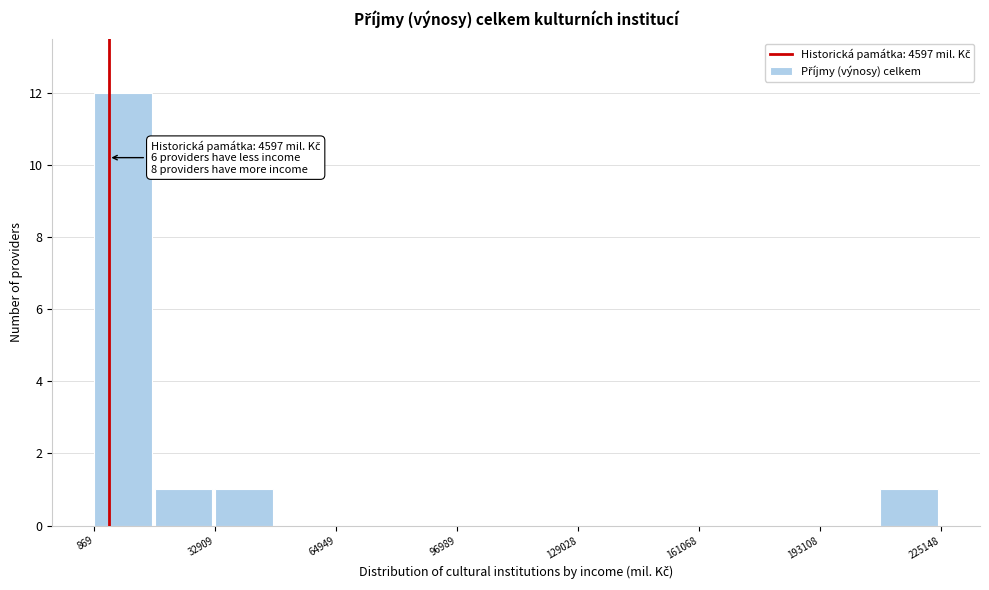

Around what value on the x-axis is the tallest bar? Give the approximate position of its centre, as read against the axis.

10000